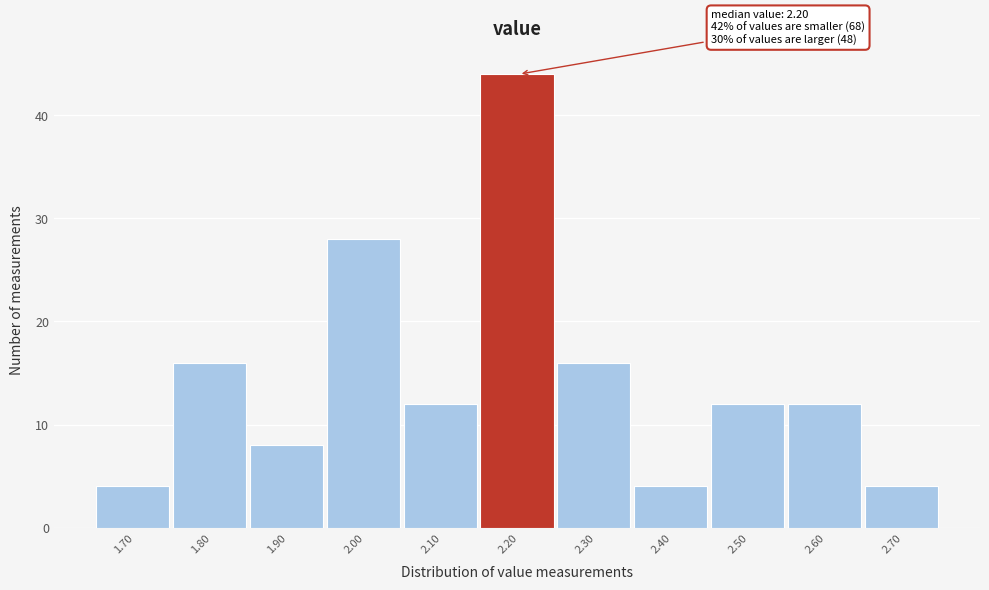

Reading right to left, what are all the values shown in this chart?

2.70=4	2.60=12	2.50=12	2.40=4	2.30=16	2.20=44	2.10=12	2.00=28	1.90=8	1.80=16	1.70=4